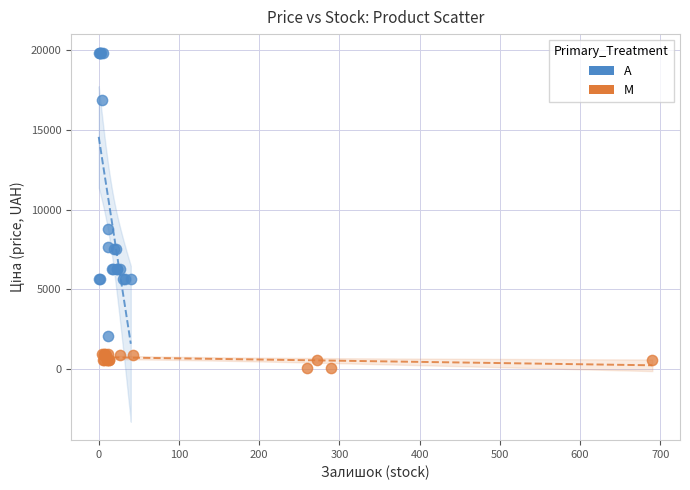

Which series reaches the minimum Y coordinate?

M